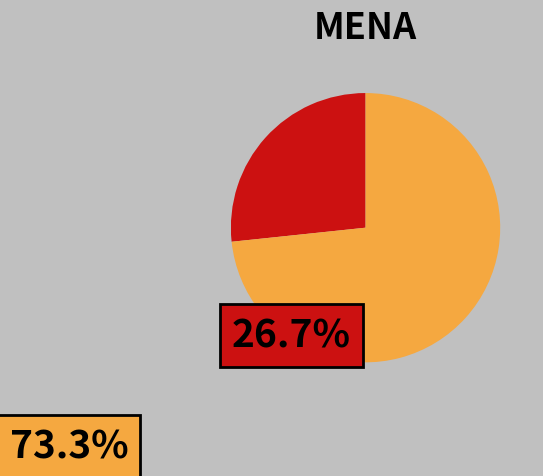

Is there a majority slice in this chart?

Yes